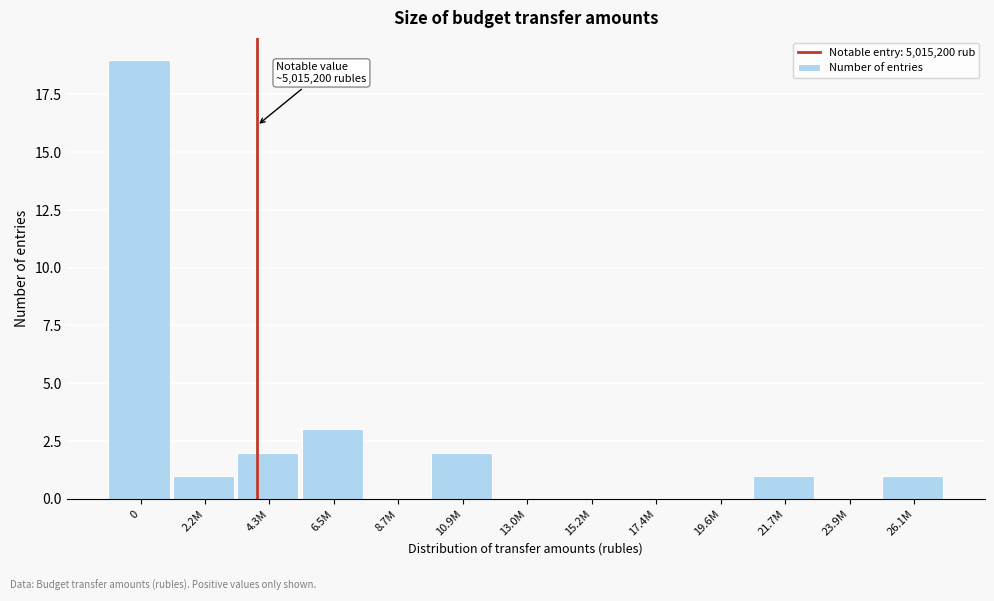

Reading left to right, what are all the values shown in this chart?

0=19	2.2M=1	4.3M=2	6.5M=3	8.7M=0	10.9M=2	13.0M=0	15.2M=0	17.4M=0	19.6M=0	21.7M=1	23.9M=0	26.1M=1